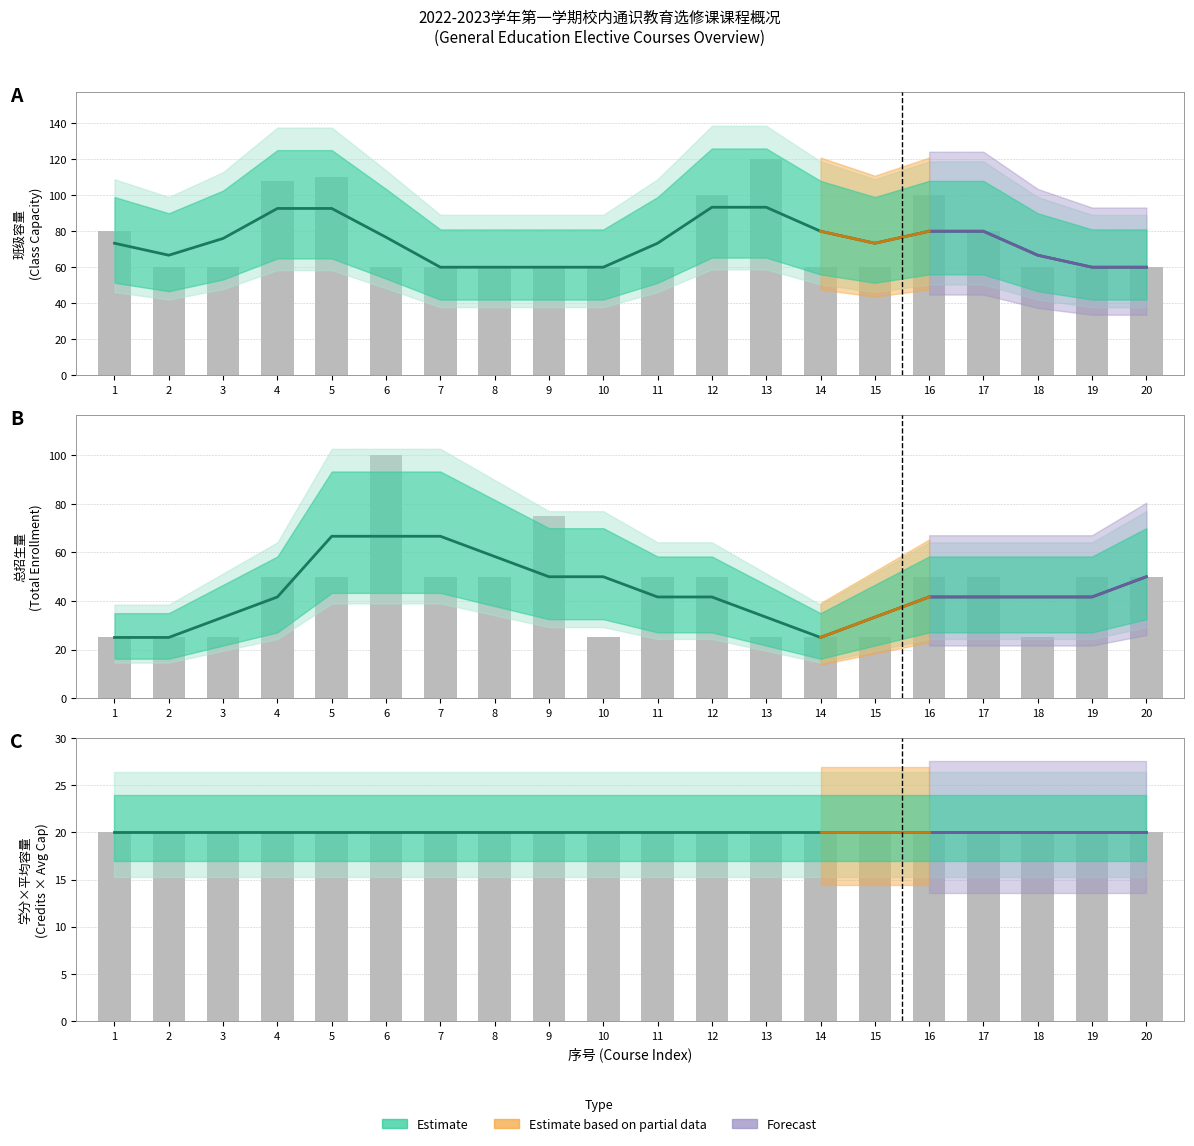

Reading left to right, extract all data points from this chart.

班级容量 (Class Capacity): 1=73.3	2=66.7	3=76.0	4=92.7	5=92.7	6=76.7	7=60.0	8=60.0	9=60.0	10=60.0	11=73.3	12=93.3	13=93.3	14=80.0	15=73.3	16=80.0	17=80.0	18=66.7	19=60.0	20=60.0
拟开班数 (Planned Sections): 1=25.0	2=25.0	3=33.3	4=41.7	5=66.7	6=66.7	7=66.7	8=58.3	9=50.0	10=50.0	11=41.7	12=41.7	13=33.3	14=25.0	15=33.3	16=41.7	17=41.7	18=41.7	19=41.7	20=50.0
学分 (Credits): 1=20.0	2=20.0	3=20.0	4=20.0	5=20.0	6=20.0	7=20.0	8=20.0	9=20.0	10=20.0	11=20.0	12=20.0	13=20.0	14=20.0	15=20.0	16=20.0	17=20.0	18=20.0	19=20.0	20=20.0